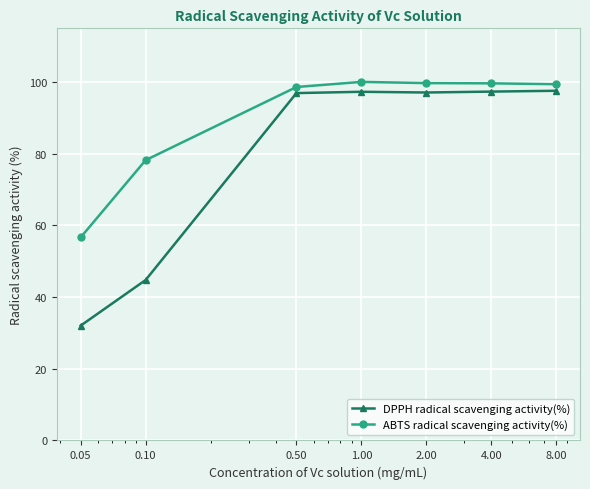

True or false: ABTS radical scavenging activity(%) and DPPH radical scavenging activity(%) intersect in this chart.

False